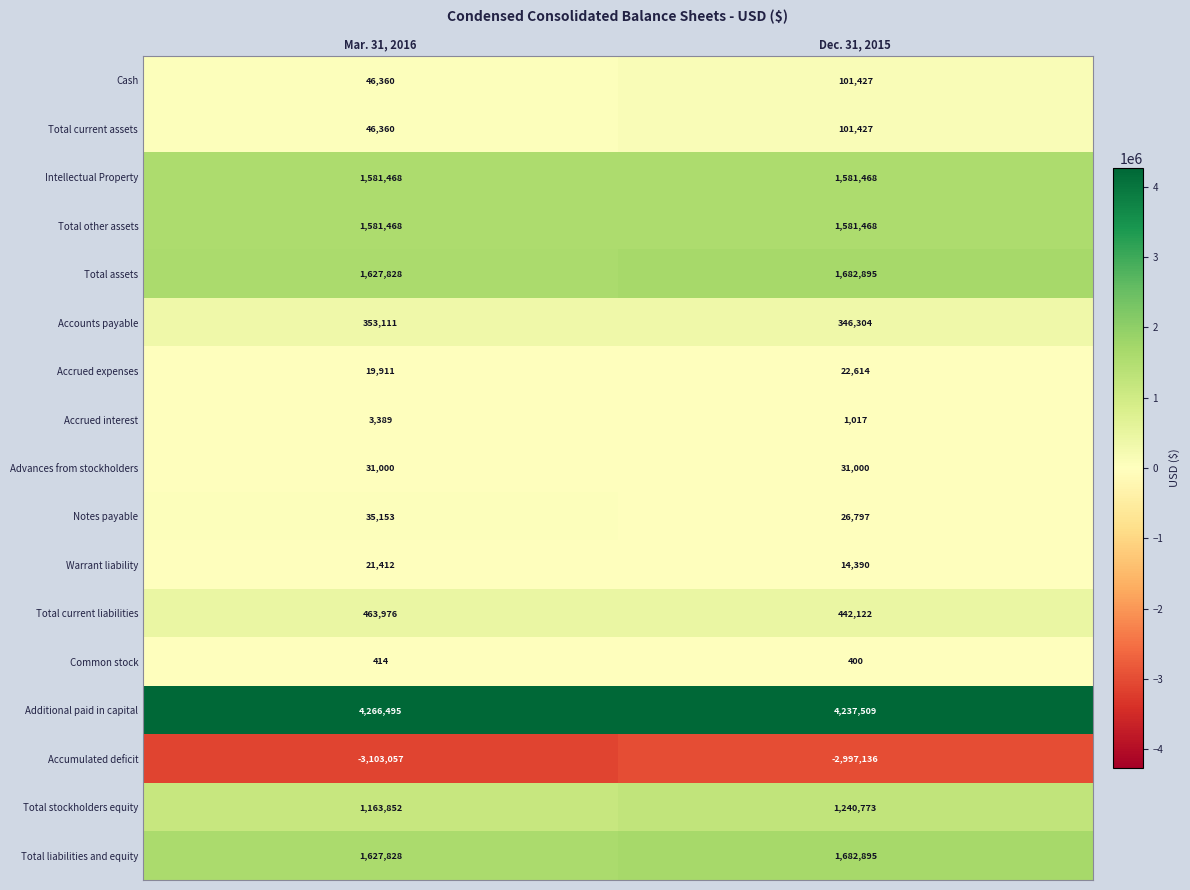

Which category has the highest value across all series?

Mar. 31, 2016